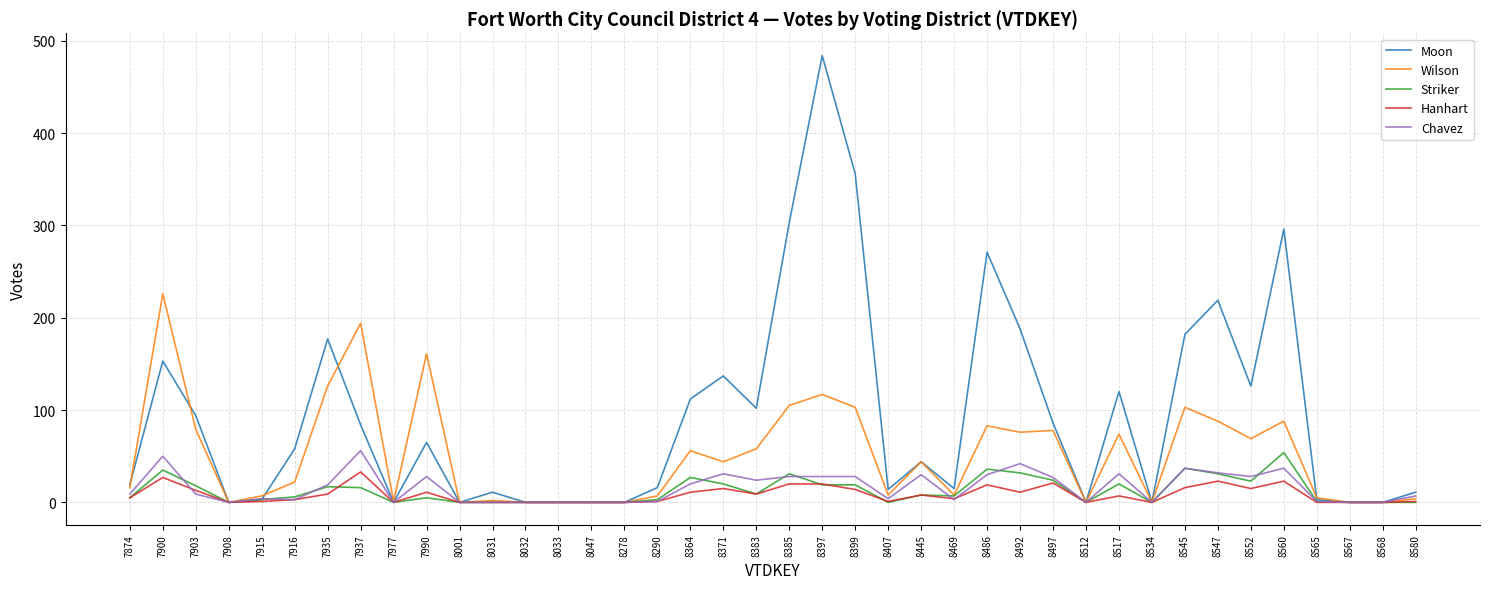

What is the sum of all Striker values?

506